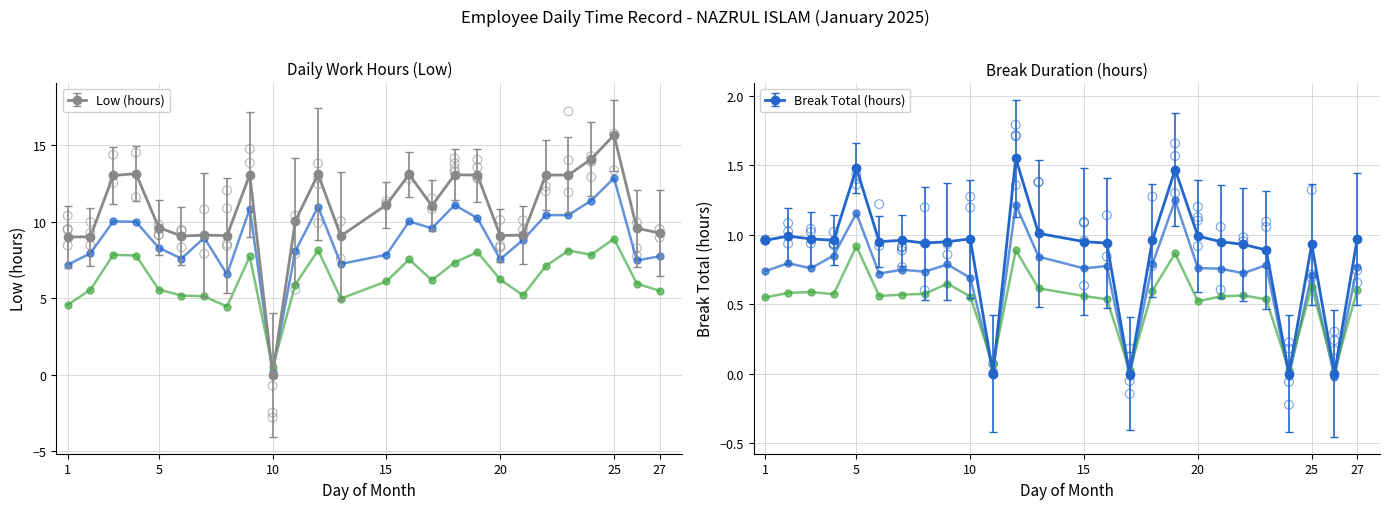

At how many categories does at least one series exceed 3?

25